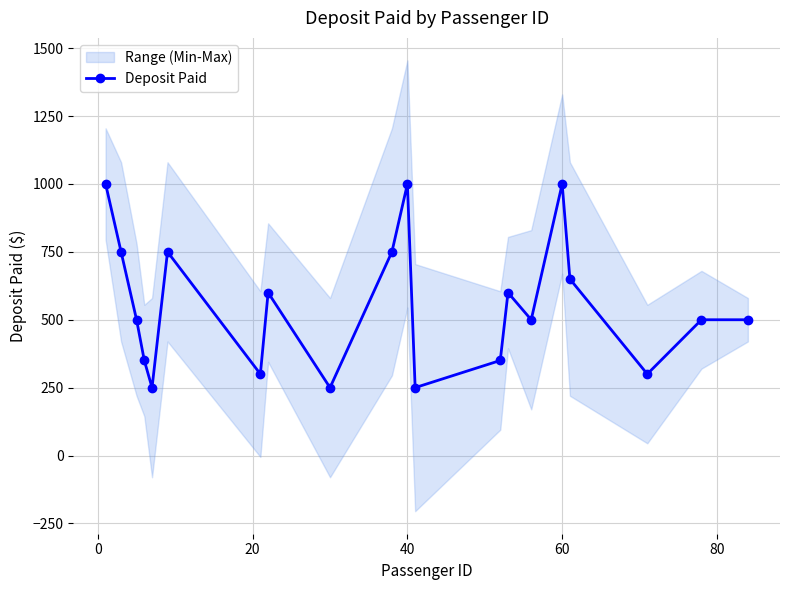

Does the chart display data point markers on the line(s)?

Yes